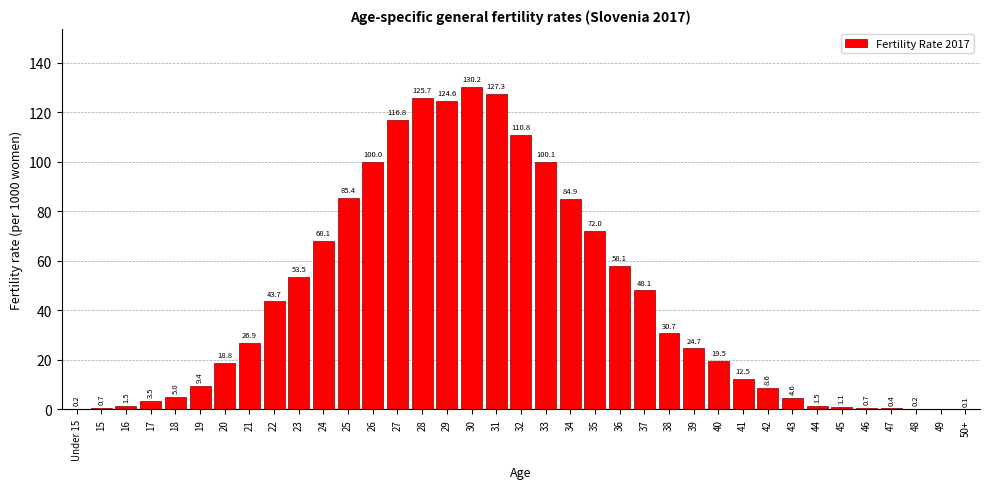

Reading left to right, what are all the values shown in this chart?

Under 15=0.2	15=0.7	16=1.5	17=3.5	18=5.0	19=9.4	20=18.8	21=26.9	22=43.7	23=53.5	24=68.1	25=85.4	26=100.0	27=116.8	28=125.7	29=124.6	30=130.2	31=127.3	32=110.8	33=100.1	34=84.9	35=72.0	36=58.1	37=48.1	38=30.7	39=24.7	40=19.5	41=12.5	42=8.6	43=4.6	44=1.5	45=1.1	46=0.7	47=0.4	48=0.2	49=0.0	50+=0.1